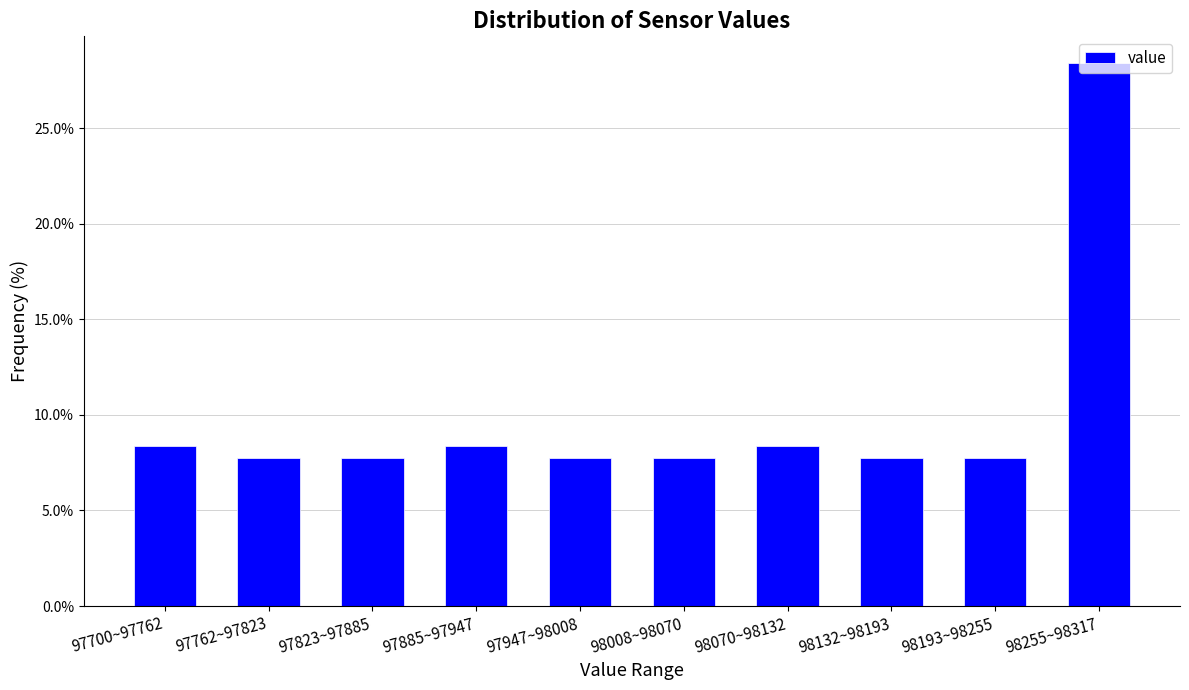

What is the approximate value at 98193~98255?

7.7